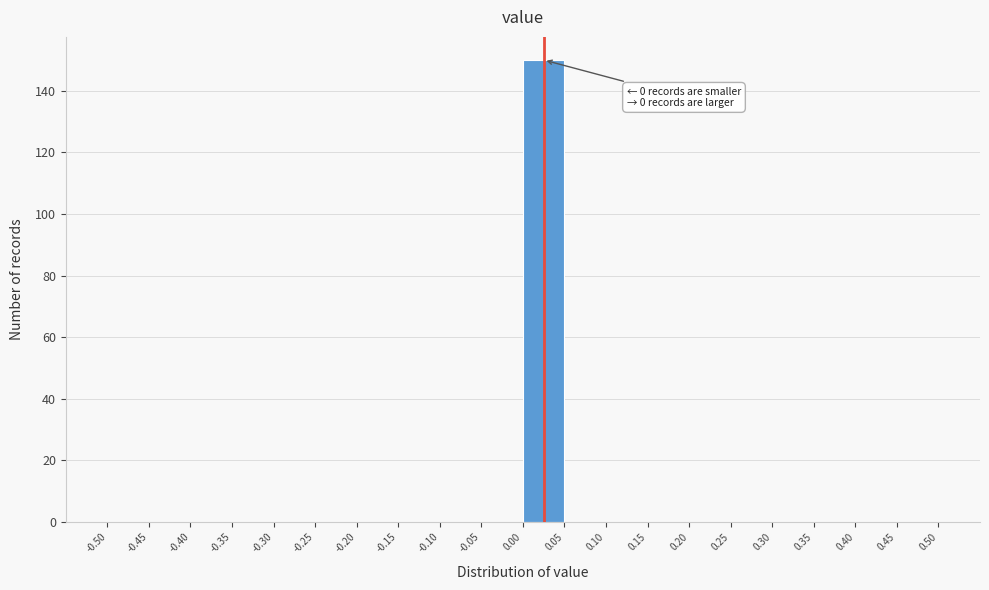

Over which range of the x-axis is the bar tallest?

0.00 to 0.05